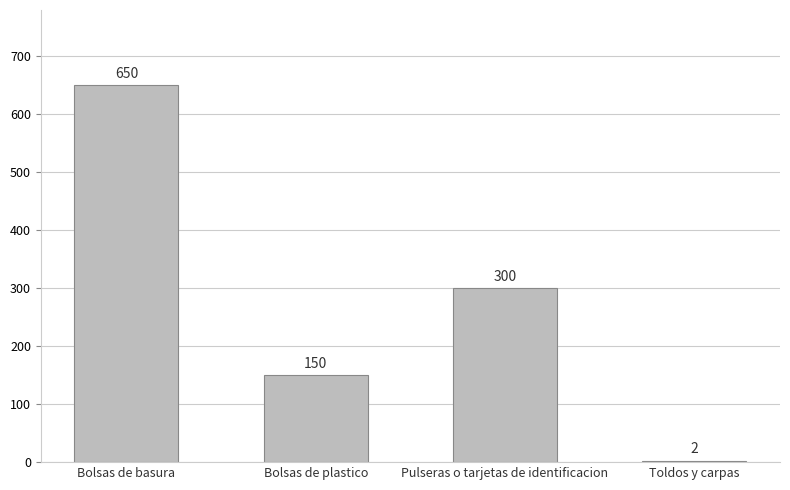

How many values are between 150 and 650?

3